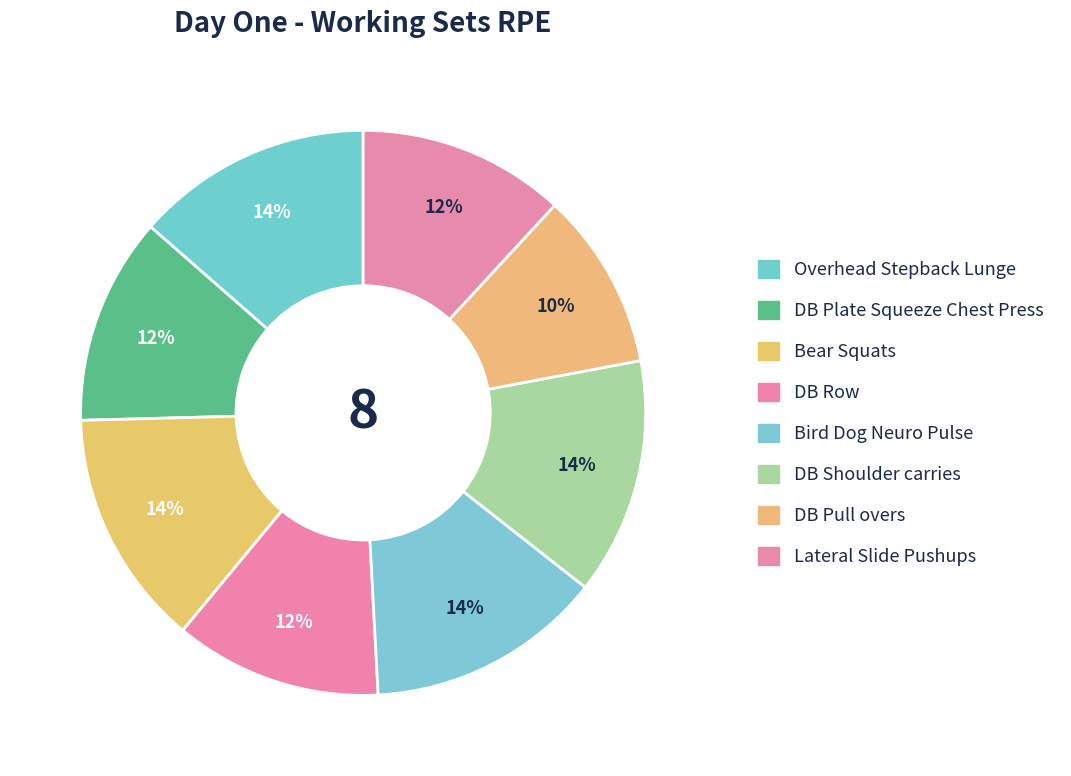

How much of the chart is everything except Bear Squats?

86.4%